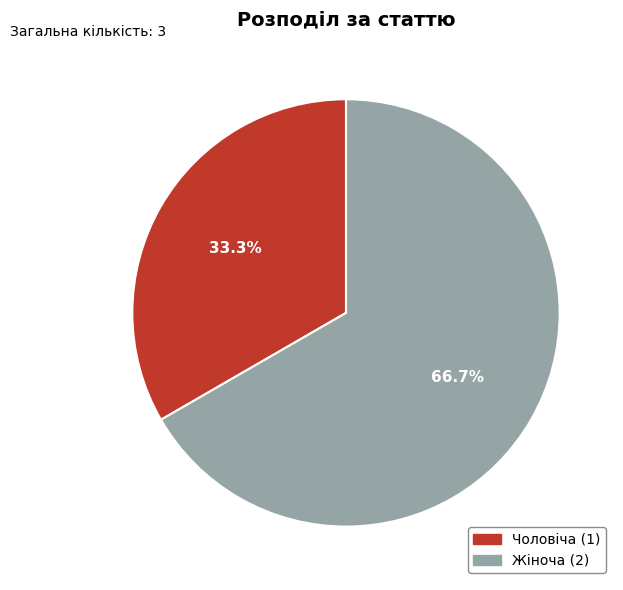

Which category has the smallest portion of the pie?

Чоловіча